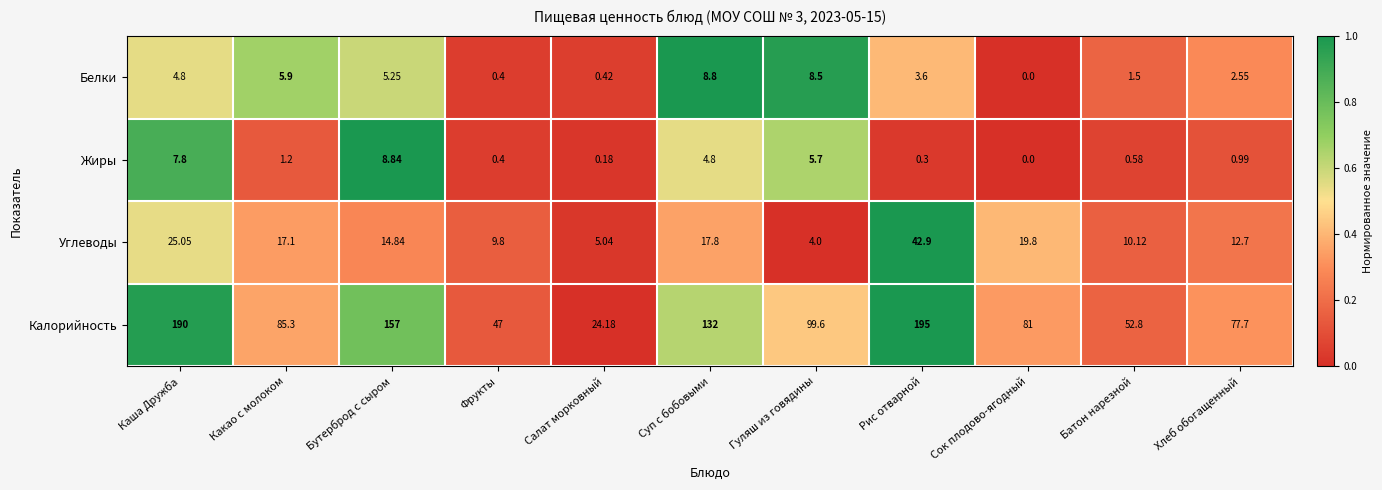

Between Каша Дружба and Хлеб обогащенный, which series saw the biggest shift?

Калорийность